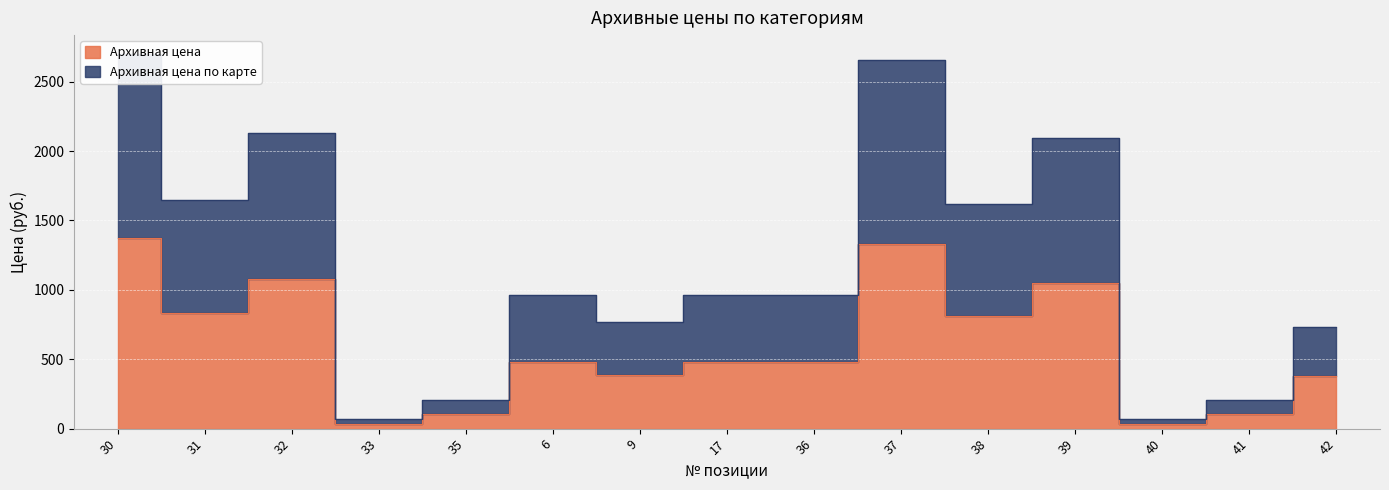

True or false: Архивная цена has a value of 33 at 40.

True